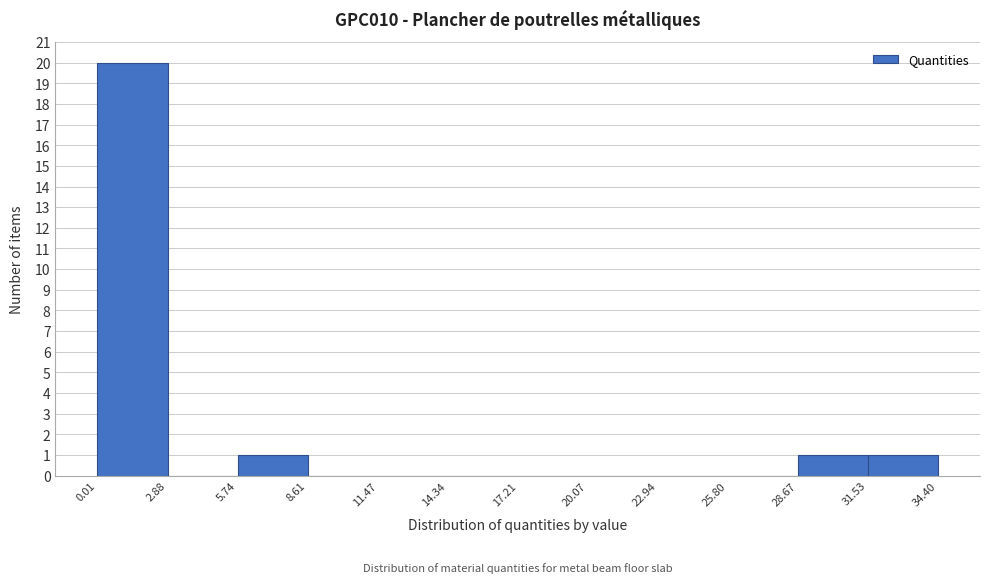

Reading left to right, list every bar in this chart as the range it spans on the x-axis followed by its height. The values are not printed on the chart, so give them approximately, as read against the axis.

0.01 to 2.88: 20
2.88 to 5.74: 0
5.74 to 8.61: 1
8.61 to 11.47: 0
11.47 to 14.34: 0
14.34 to 17.21: 0
17.21 to 20.07: 0
20.07 to 22.94: 0
22.94 to 25.80: 0
25.80 to 28.67: 0
28.67 to 31.53: 1
31.53 to 34.40: 1